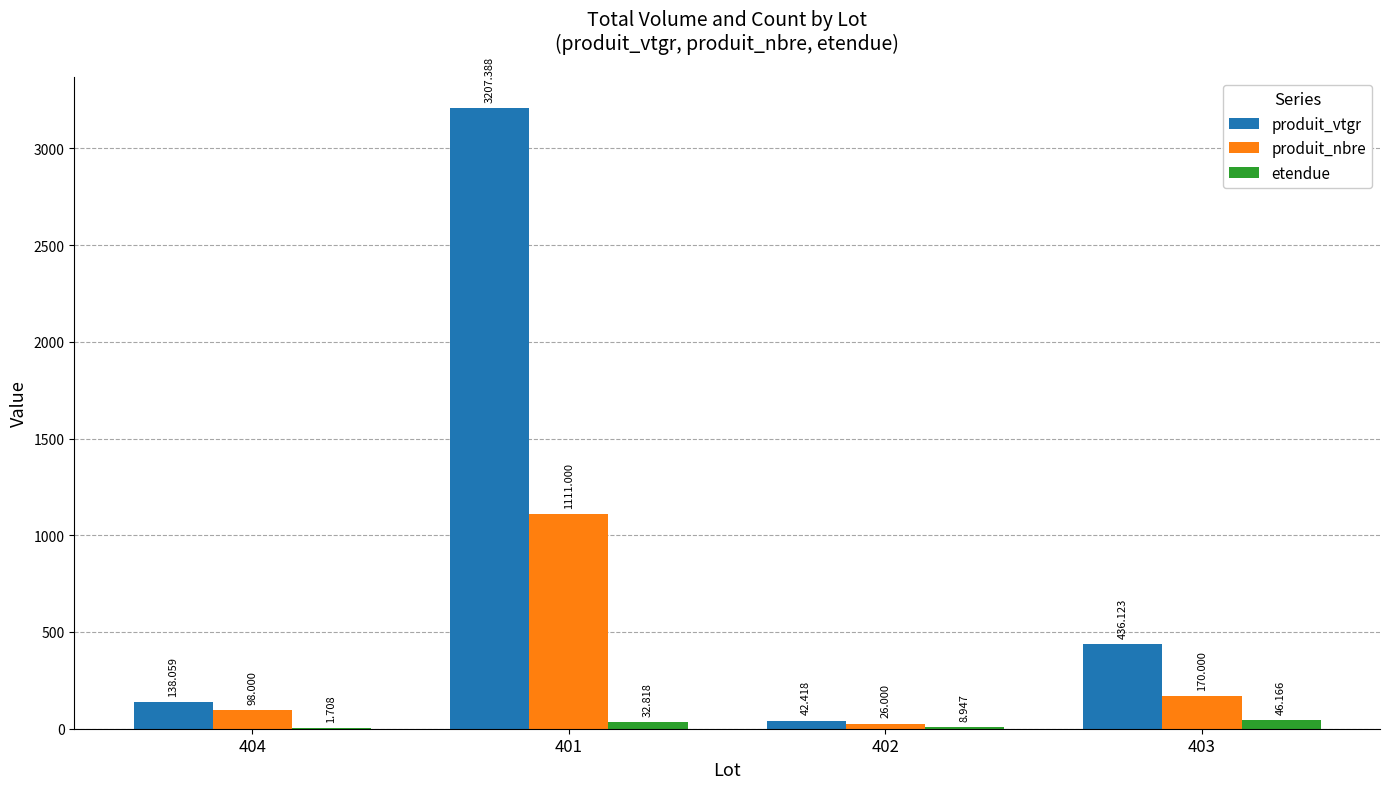

Where is produit_vtgr nearest to the value 1624?

403